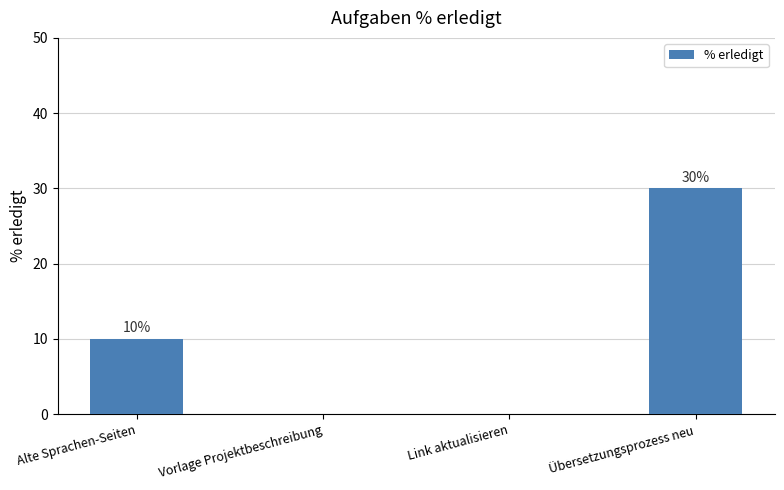

The value at Übersetzungsprozess neu is 30. True or false?

True